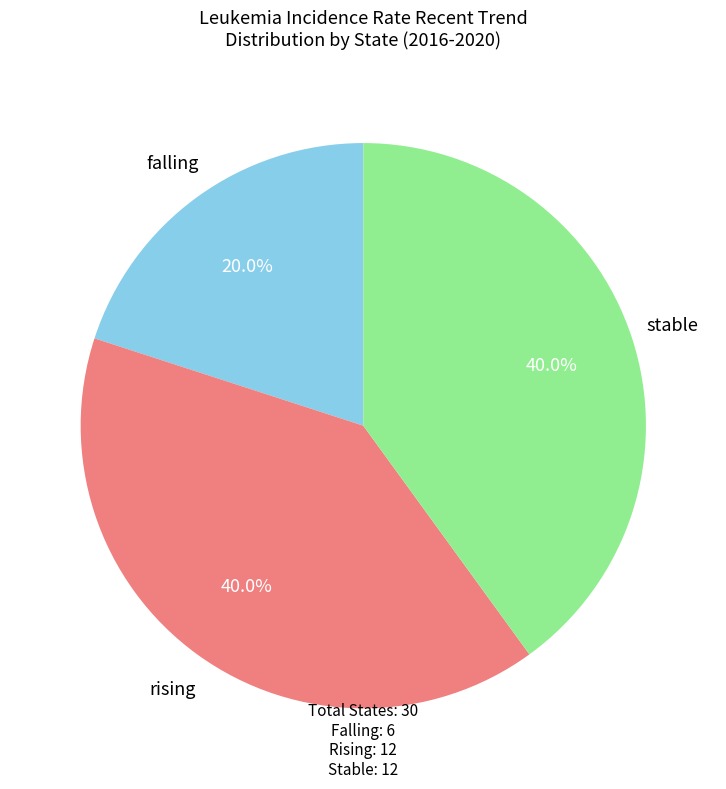

Is there any slice that represents more than half of the pie?

No